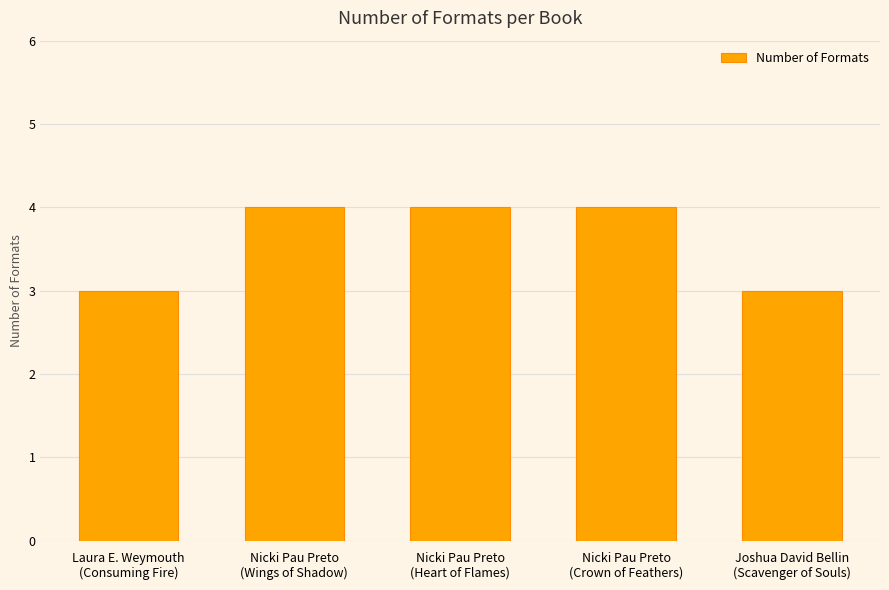

What is the value of the 2nd bar from the left?

4